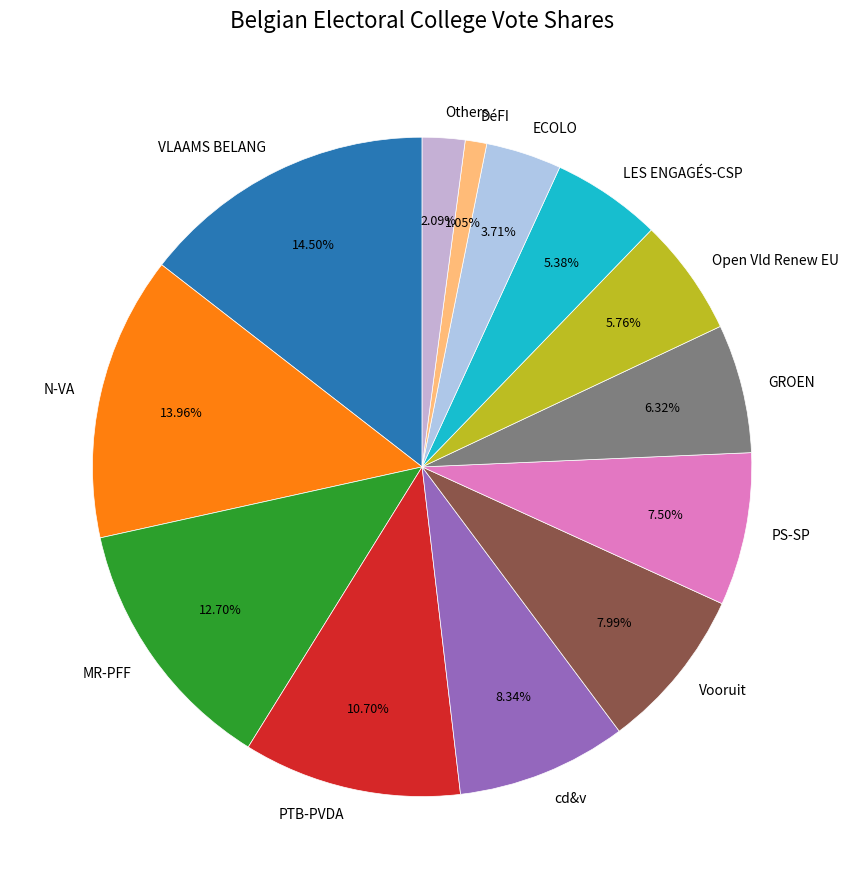

What is the smallest slice in the pie chart?

DéFI